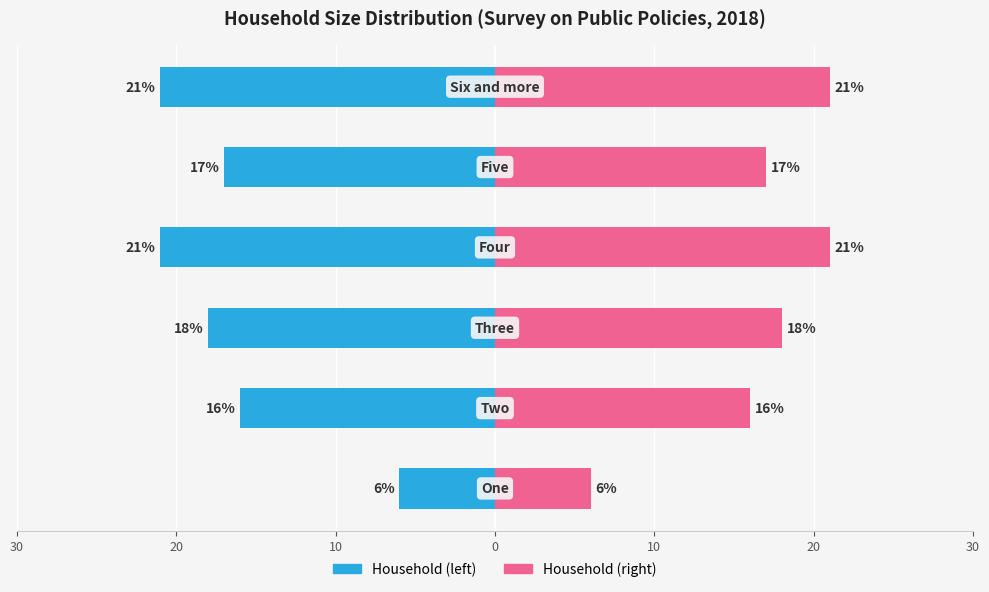

What is the lowest value of the Percentage (%) series?

6